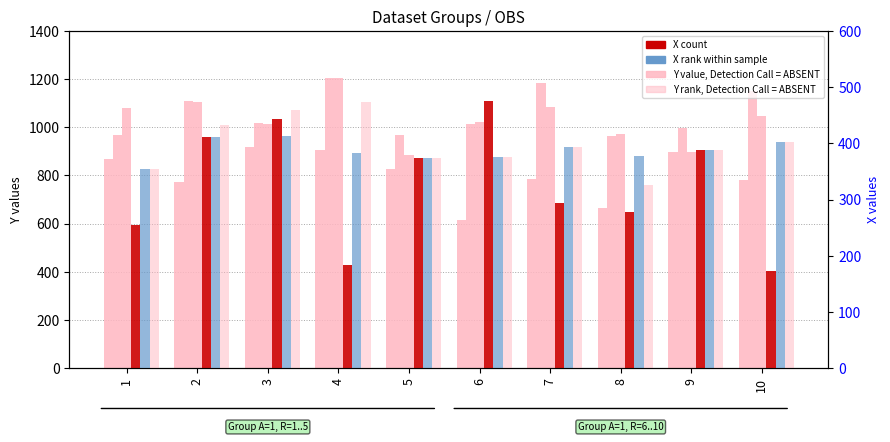

Reading right to left, extract all data points from this chart.

Y1 (A=1): 782	897	663	785	613	826	904	917	771	869
Y2 (A=1, set2): 1150	997	963	1185	1013	966	1204	1017	1111	969
Y3 (A=1, set3): 1047	897	972	1085	1020	886	1204	1015	1107	1080
X1 count: 172	388	278	294	475	374	183	443	412	255
X2 rank: 403	388	378	394	375	374	383	413	412	355
X3 value (absent): 403	388	326	394	375	374	473	460	432	355